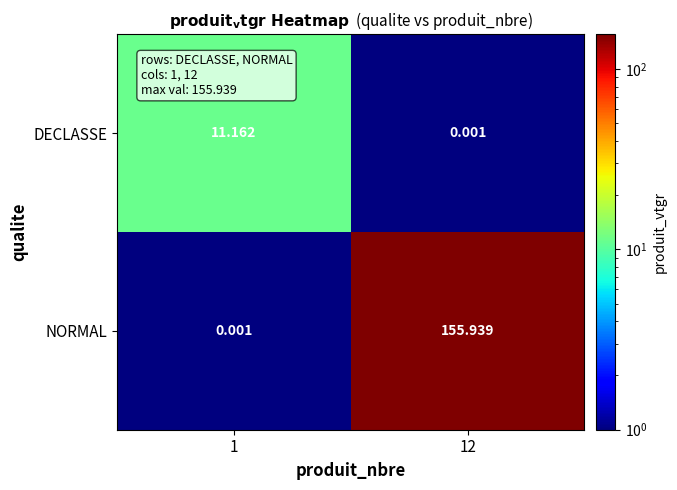

Which series has the largest range (max minus min)?

NORMAL